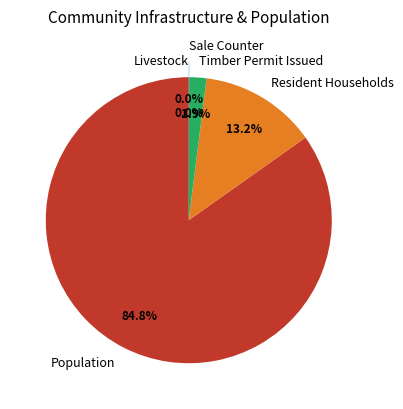

Which slice is the smallest?

Livestock